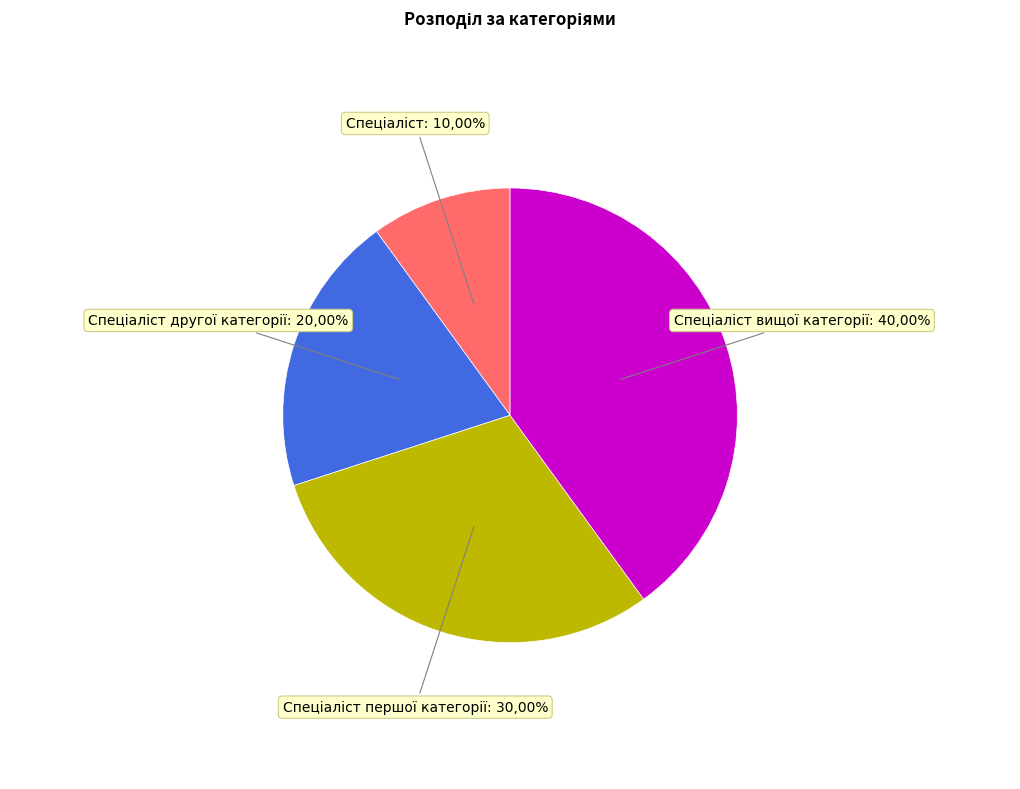

True or false: Спеціаліст accounts for 10% of the total.

True